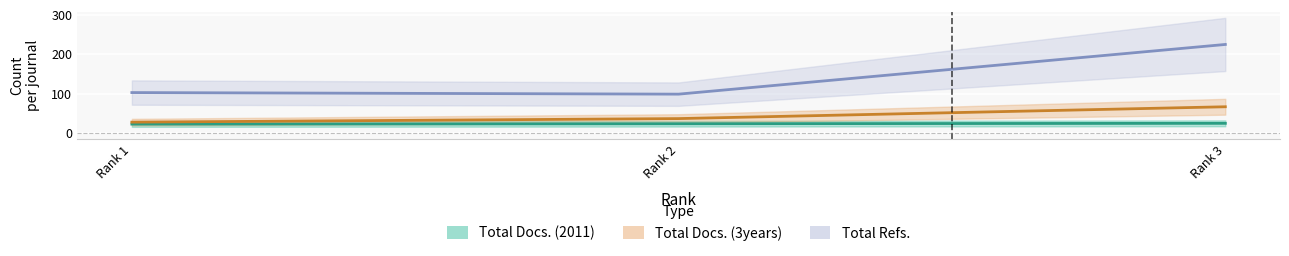

Which series has the largest total across all categories?

Total Refs.